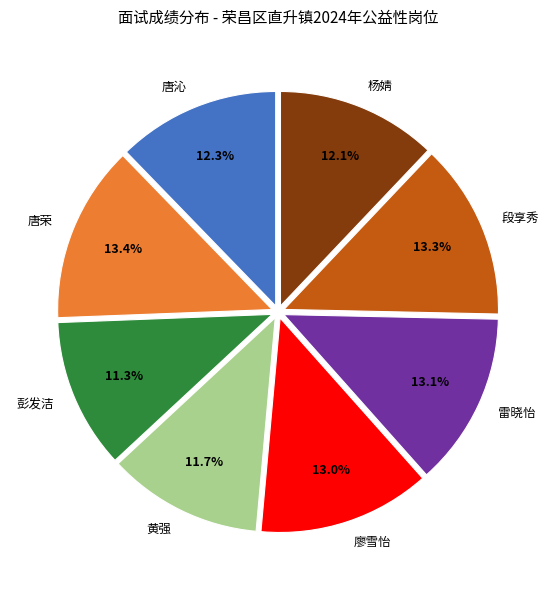

Combined, do 雷晓怡 and 彭发洁 account for over 50%?

No